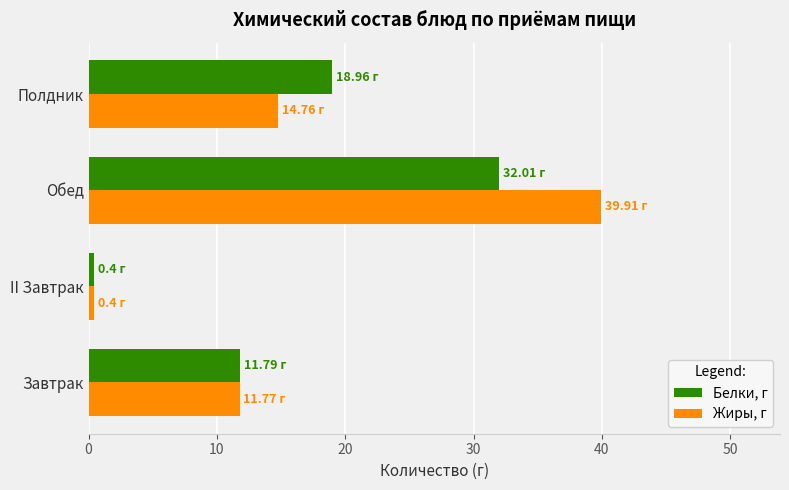

What is the difference between the second highest and minimum values in the Белки, г series?

18.6